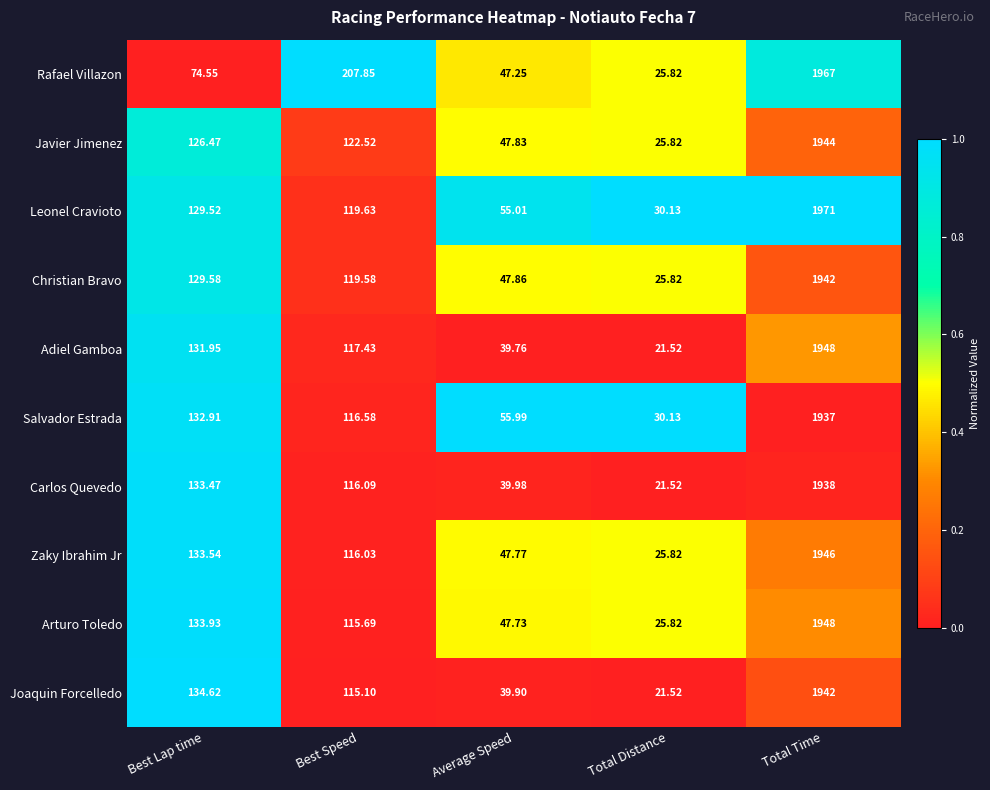

At which label does Leonel Cravioto reach its peak?

Total Time